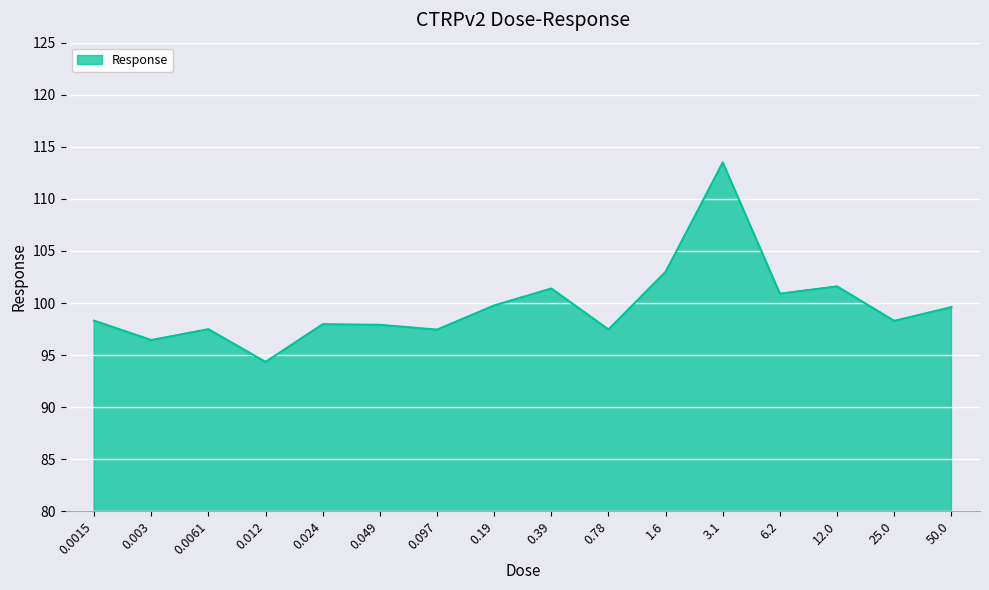

What is the change in value from 0.39 to 12.0?

+0.2